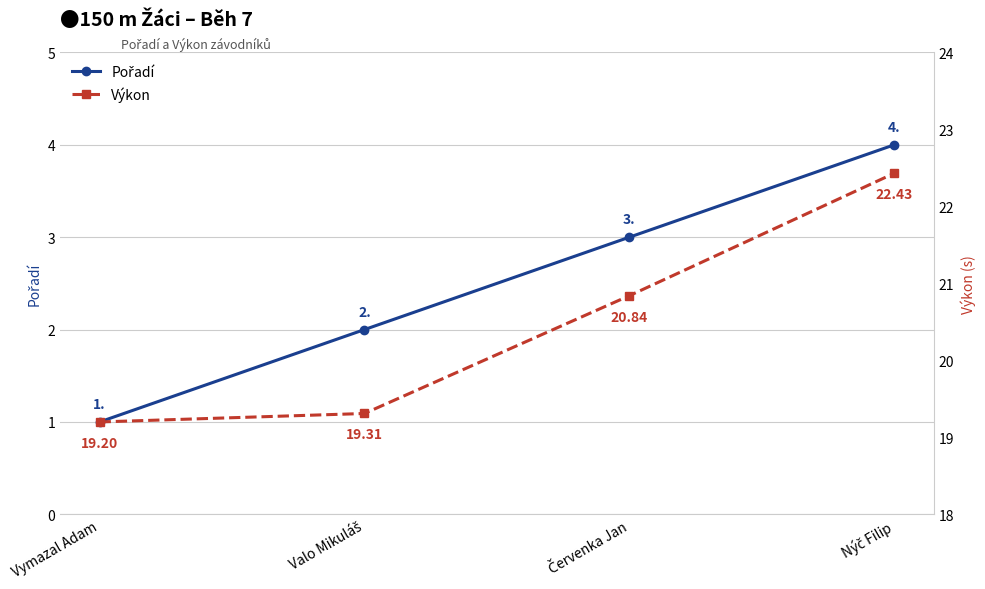

True or false: Pořadí has more than 2 interior local peaks.

False